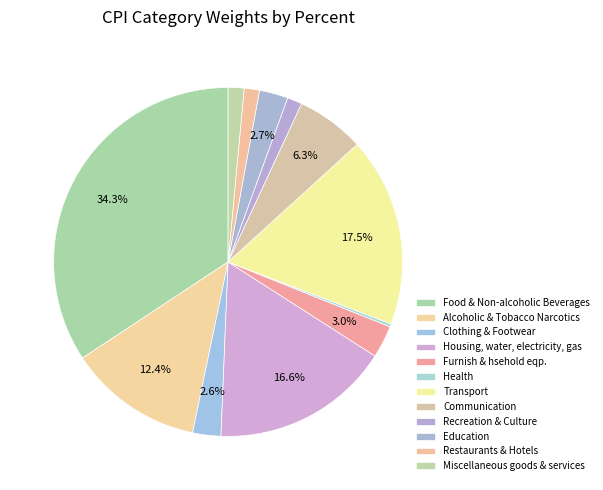

Is there any slice that represents more than half of the pie?

No